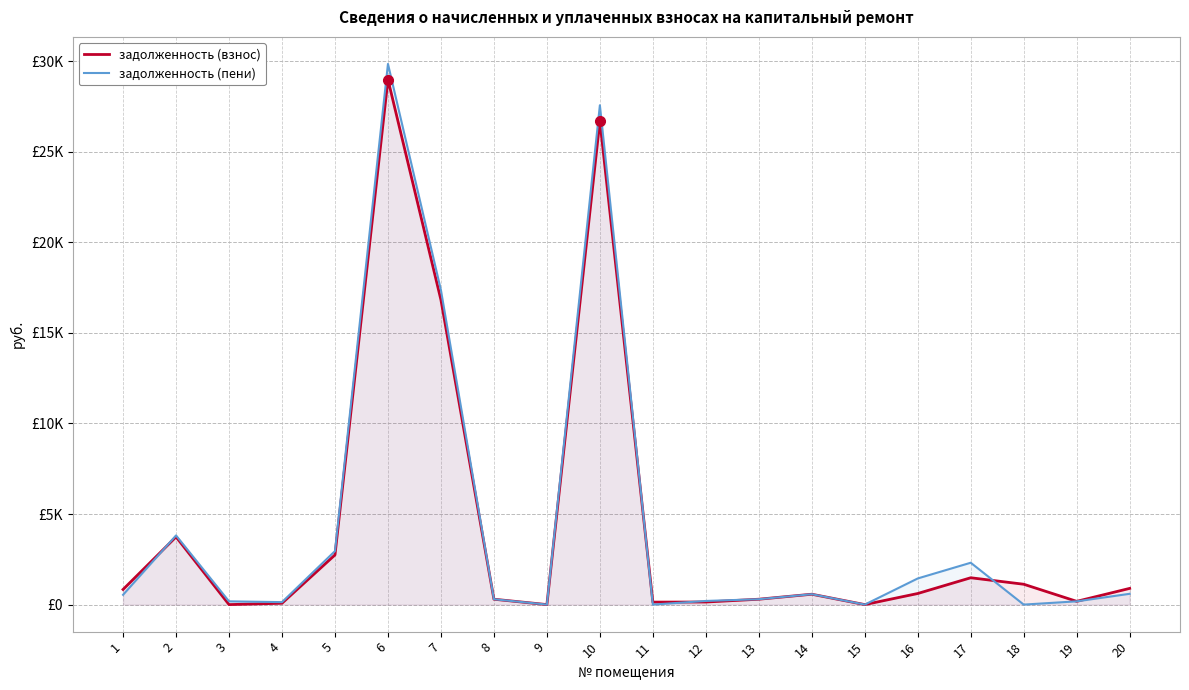

What is the difference between the highest and lowest values at 18?

1124.1